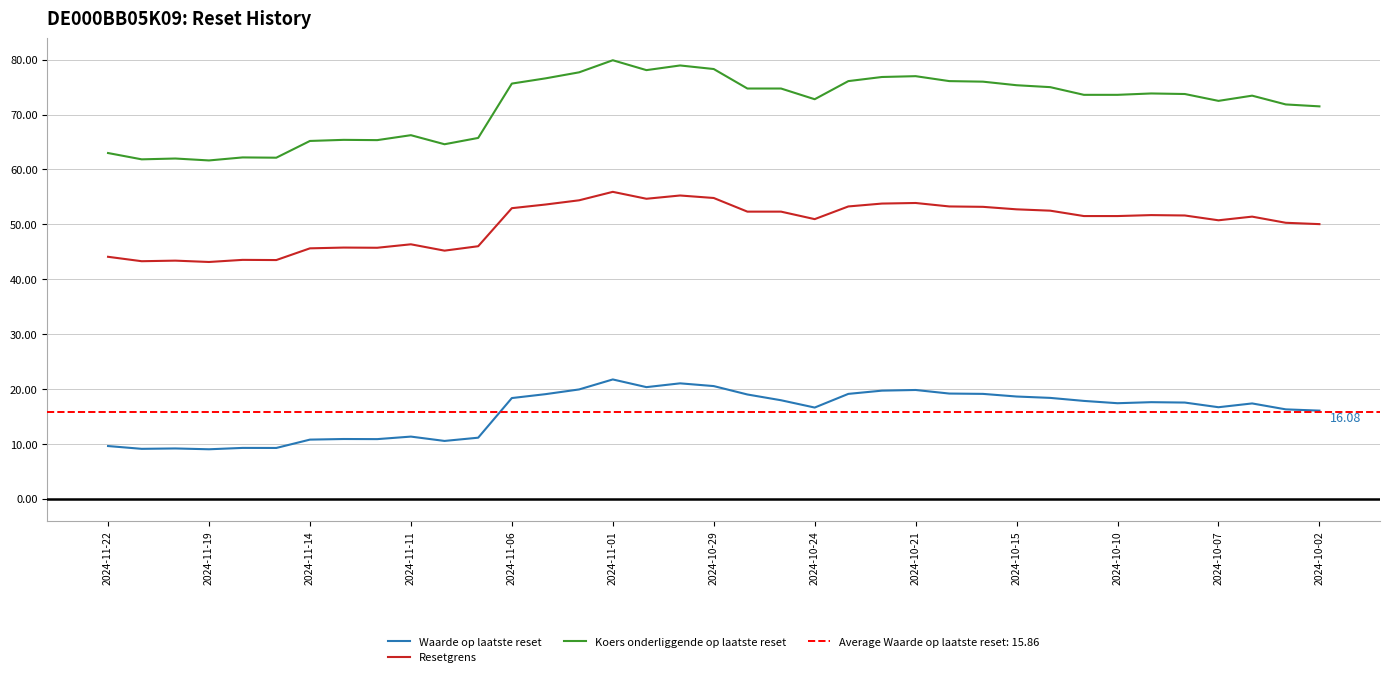

True or false: Koers onderliggende op laatste reset and Resetgrens intersect in this chart.

False